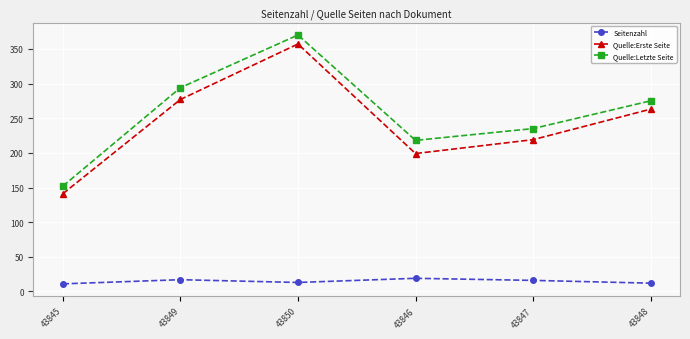

Which series has the widest spread of values?

Quelle:Letzte Seite